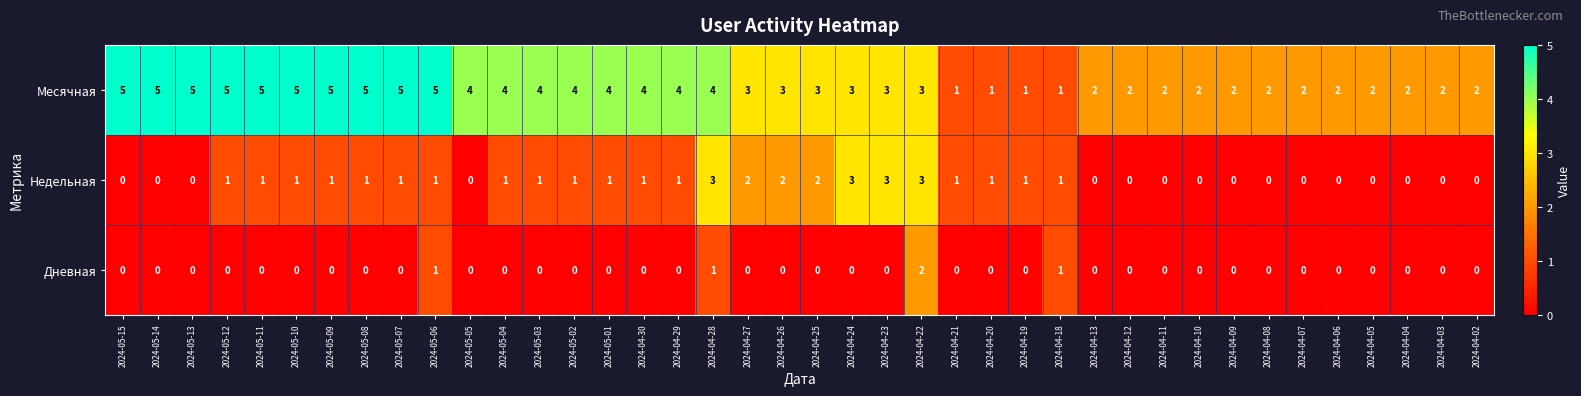

Rank the series by their maximum value, from highest to lowest.

Месячная, Недельная, Дневная